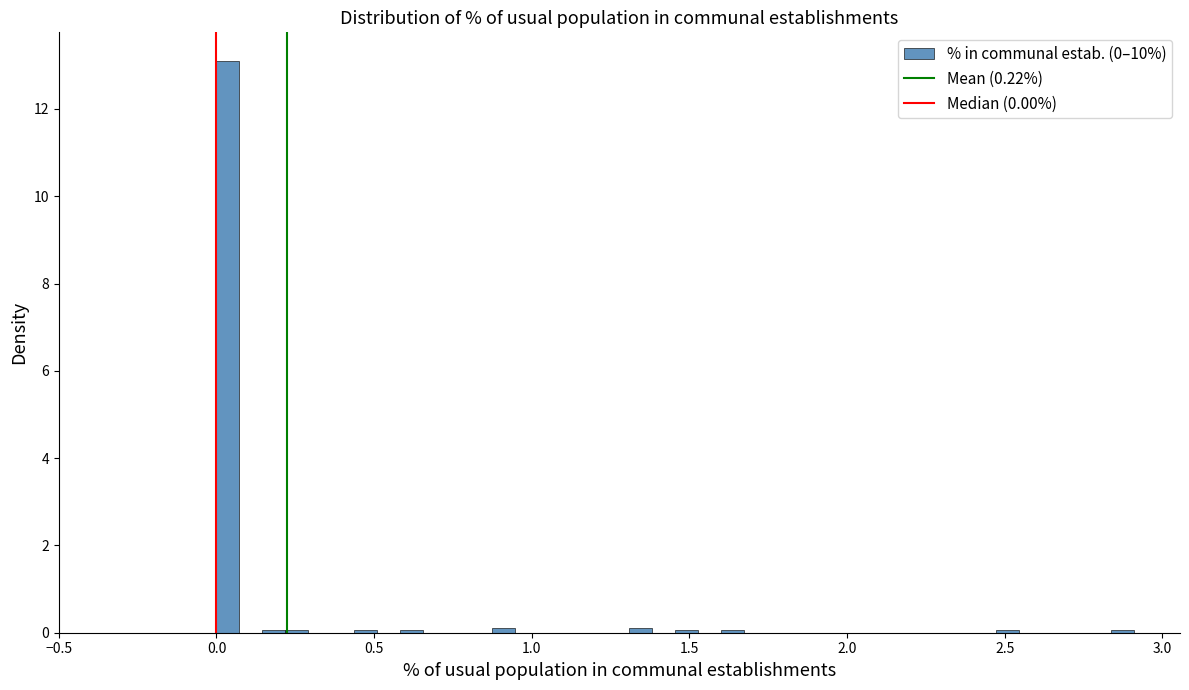

Read against the x-axis, roughly where is the centre of the tallest bar?

0.05